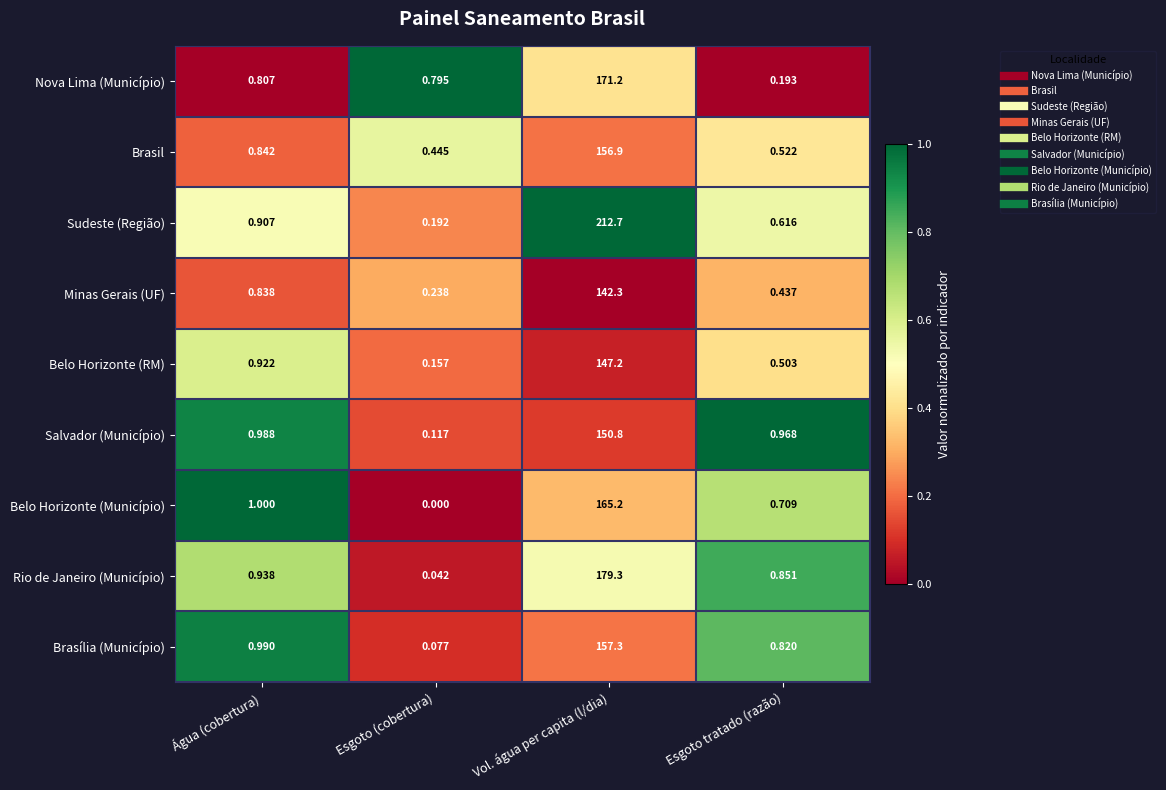

At which label is Sudeste (Região) closest to 106?

Água (cobertura)